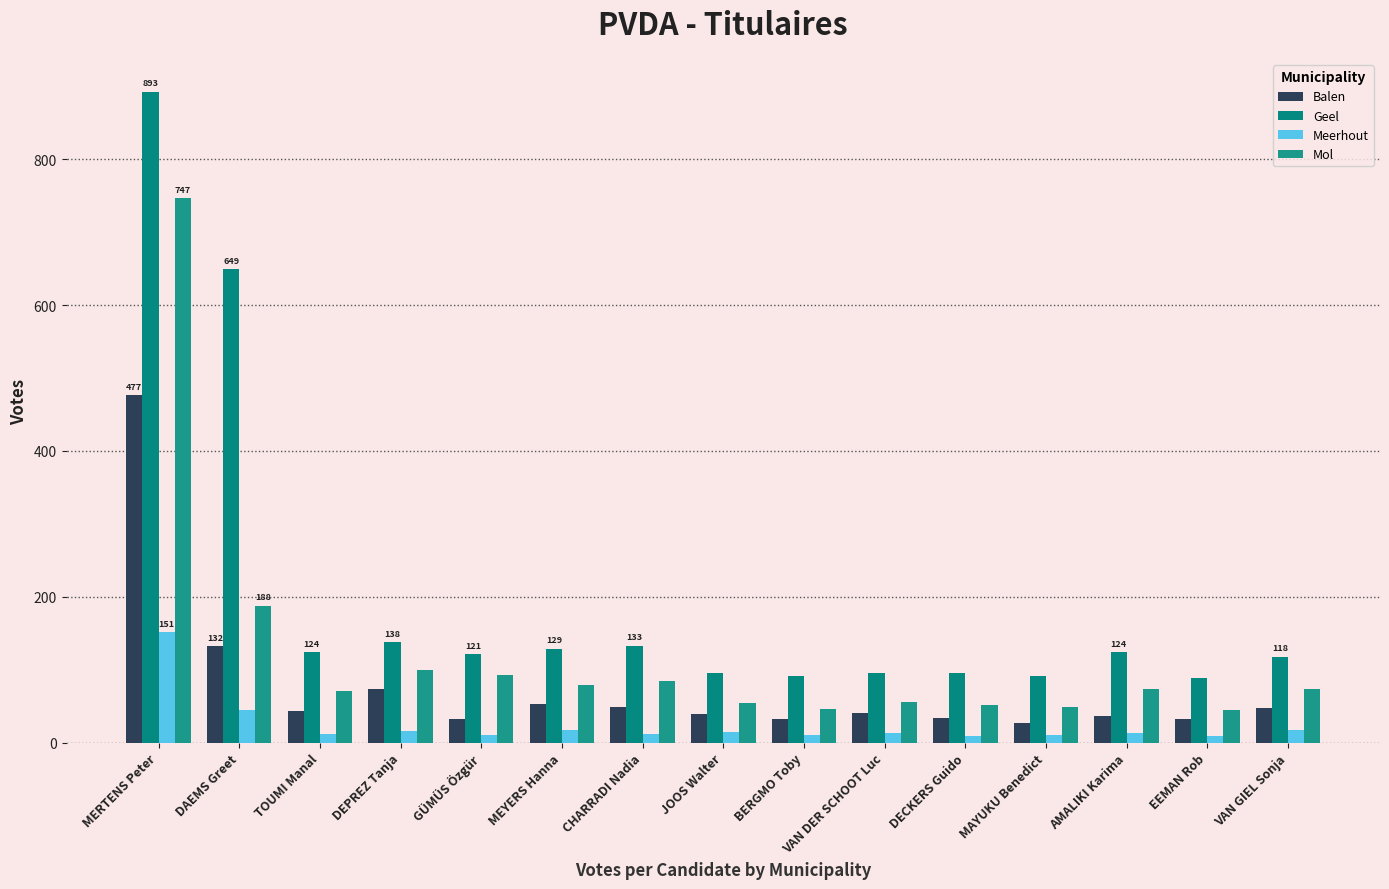

Count the number of data series in this chart.

4